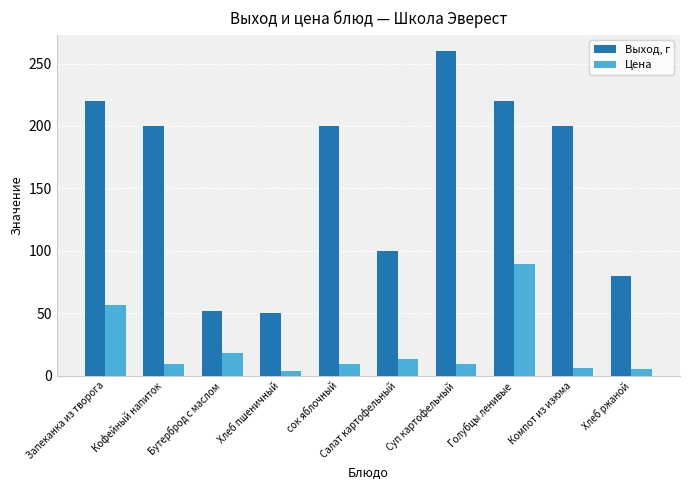

What is the average value of the Цена series?

22.1